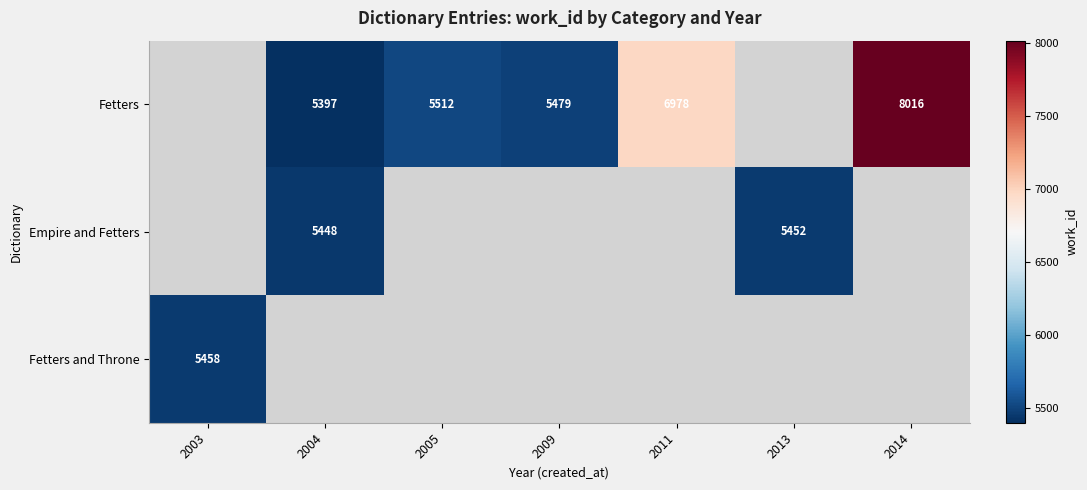

At which category does the chart reach its peak across all series?

2014